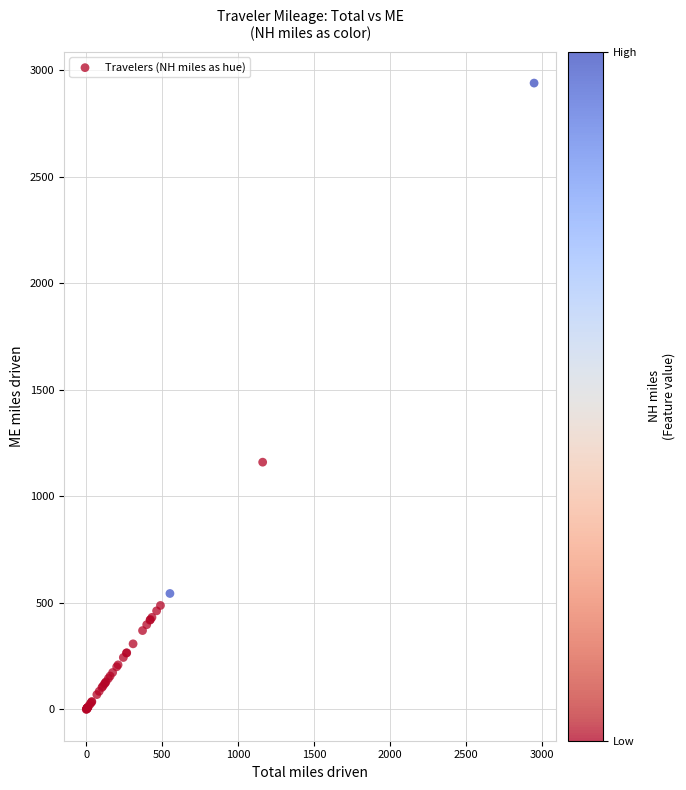

What Y value in the scatter plot is closest to 1469?

1160.5